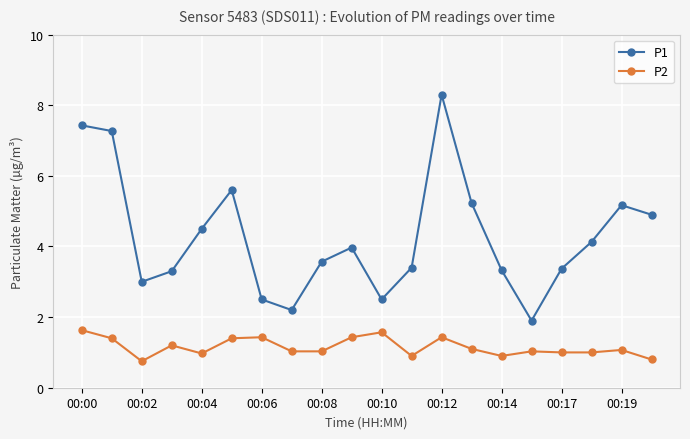

What is the average value of the P1 series?

4.3